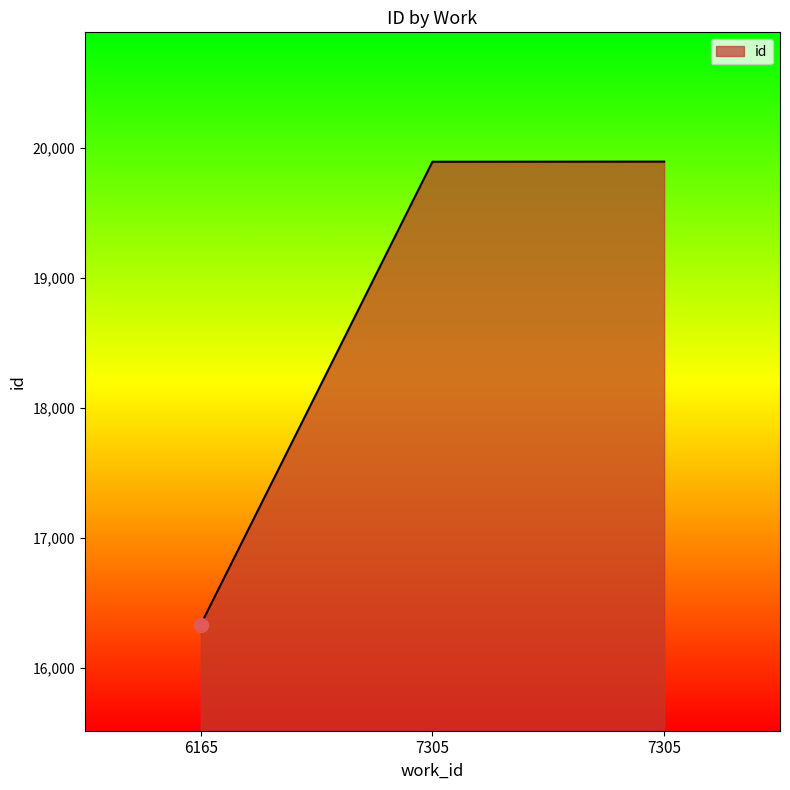

What is the sum of all values?

56116